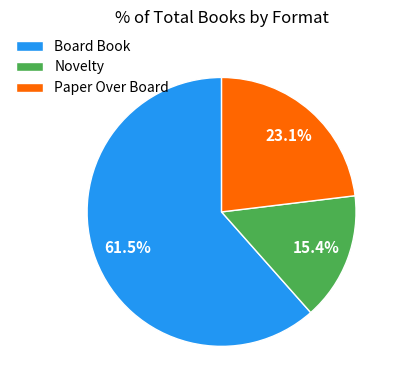

Rank the categories by value from highest to lowest.

Board Book, Paper Over Board, Novelty